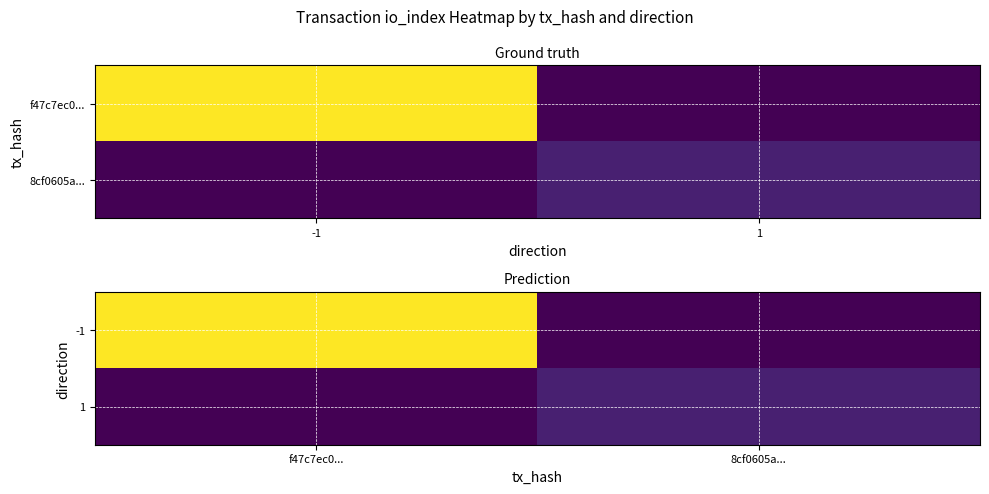

What is the difference between the 1 values at 8cf0605a... and f47c7ec0...?

19